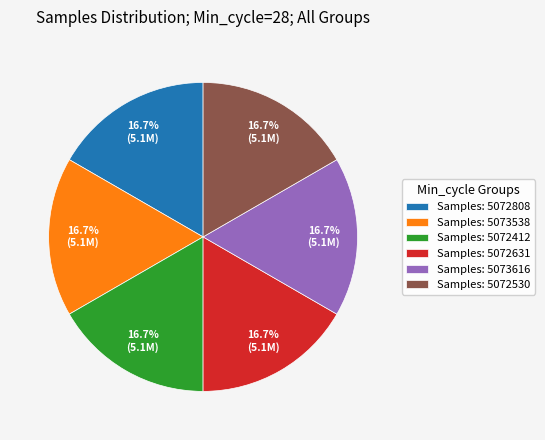

Count the number of slices in the pie.

6